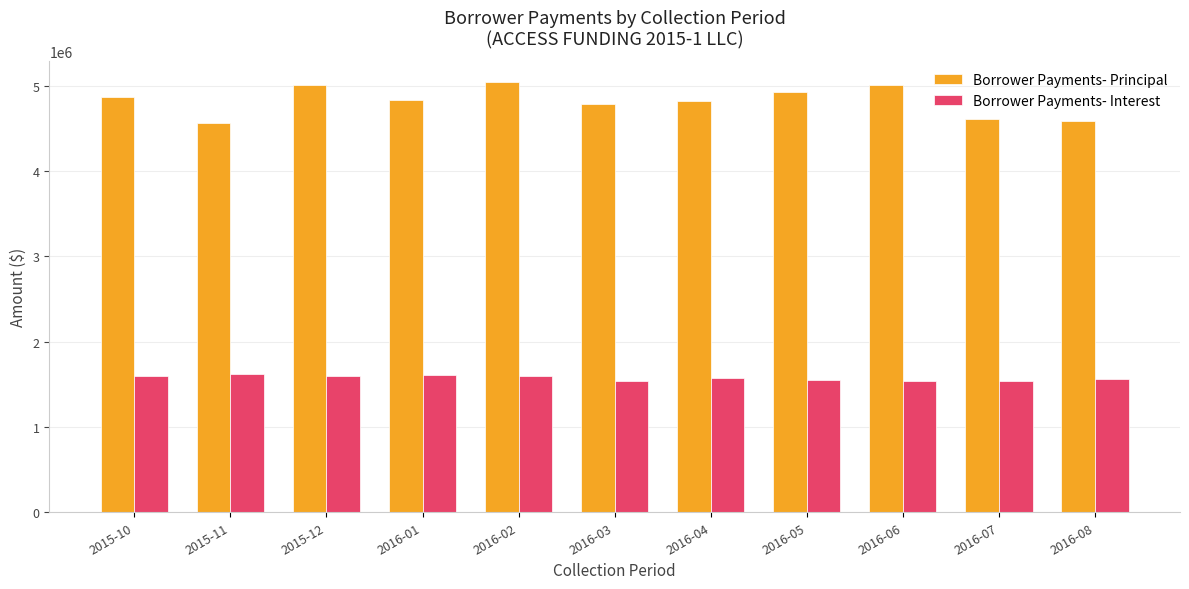

What value does the Borrower Payments- Principal series have at 2015-11?

4561009.7